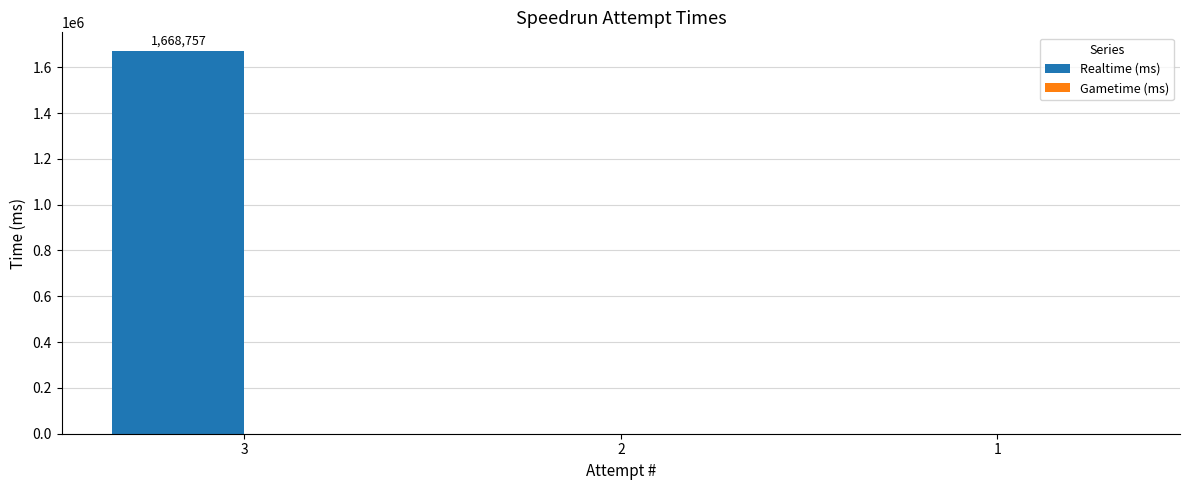

What is the sum of all values?

1668757